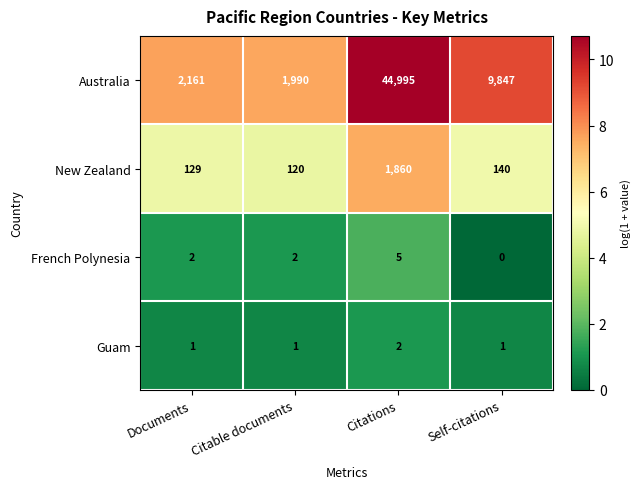

Reading left to right, what are all the values shown in this chart?

Australia: 2161	1990	44995	9847
New Zealand: 129	120	1860	140
French Polynesia: 2	2	5	0
Guam: 1	1	2	1